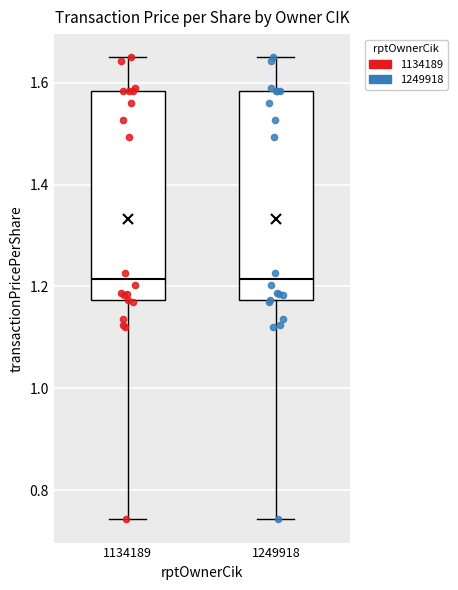

Reading left to right, read every box against the y-axis: the position of its median line, the range the box covers, and the ends of its whiskers. The values are not printed on the chart, so give them approximately, as read against the axis.

1134189: median 1.22, box 1.18 to 1.58, whiskers 0.74 to 1.66
1249918: median 1.22, box 1.18 to 1.58, whiskers 0.74 to 1.66